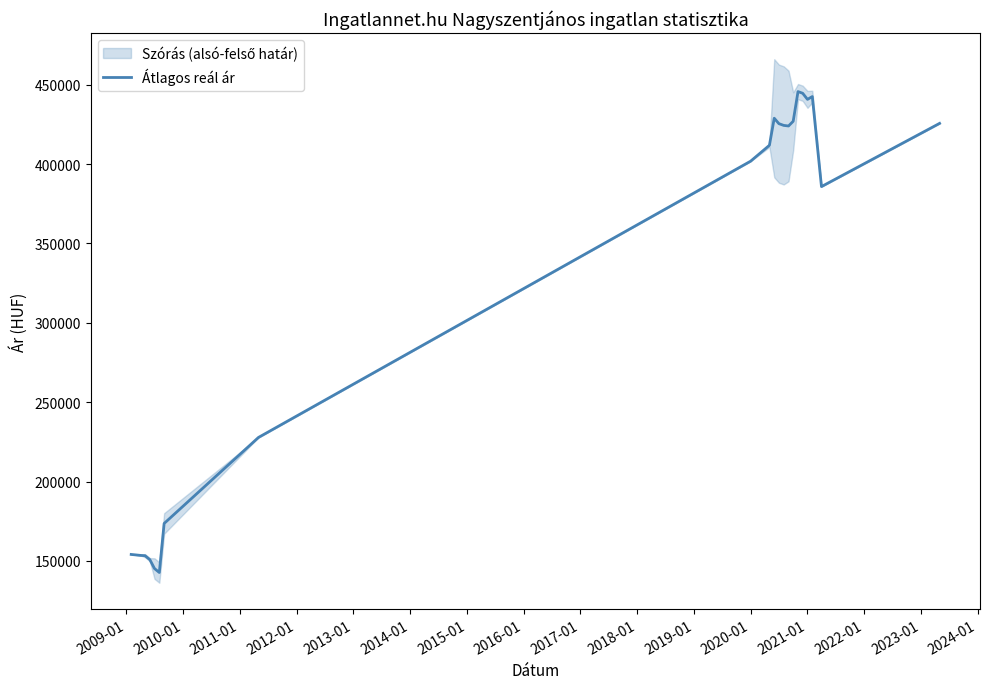

How many lines are shown in the chart?

1